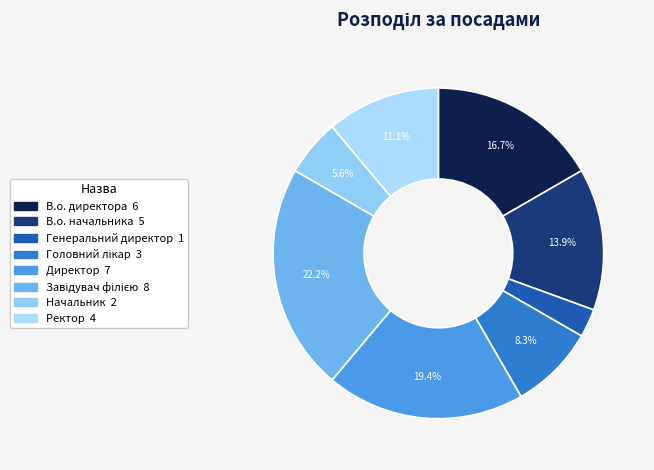

The Головний лікар slice represents 21% of the pie. True or false?

False